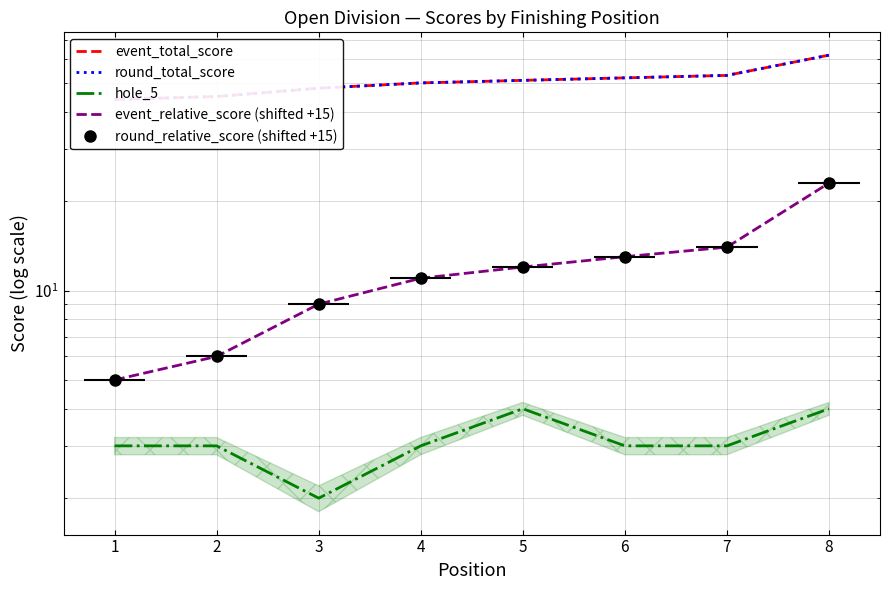

Which series has the largest range (max minus min)?

event_total_score